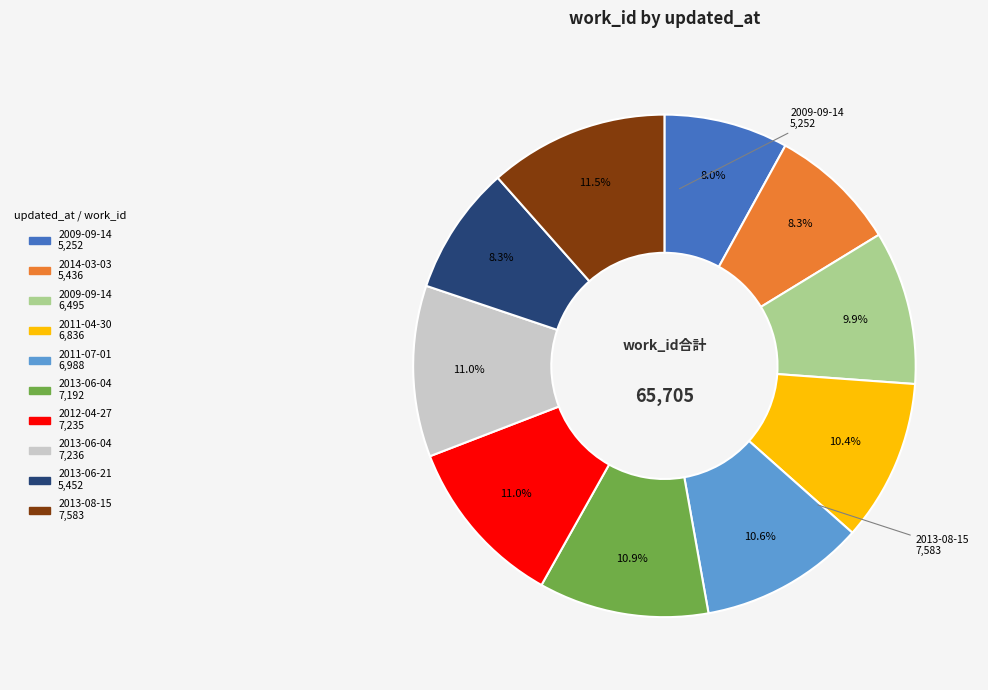

Does any single category account for the majority?

No